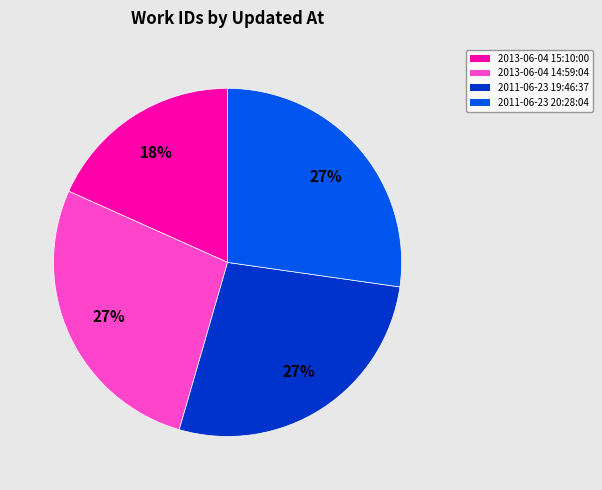

Is there a majority slice in this chart?

No